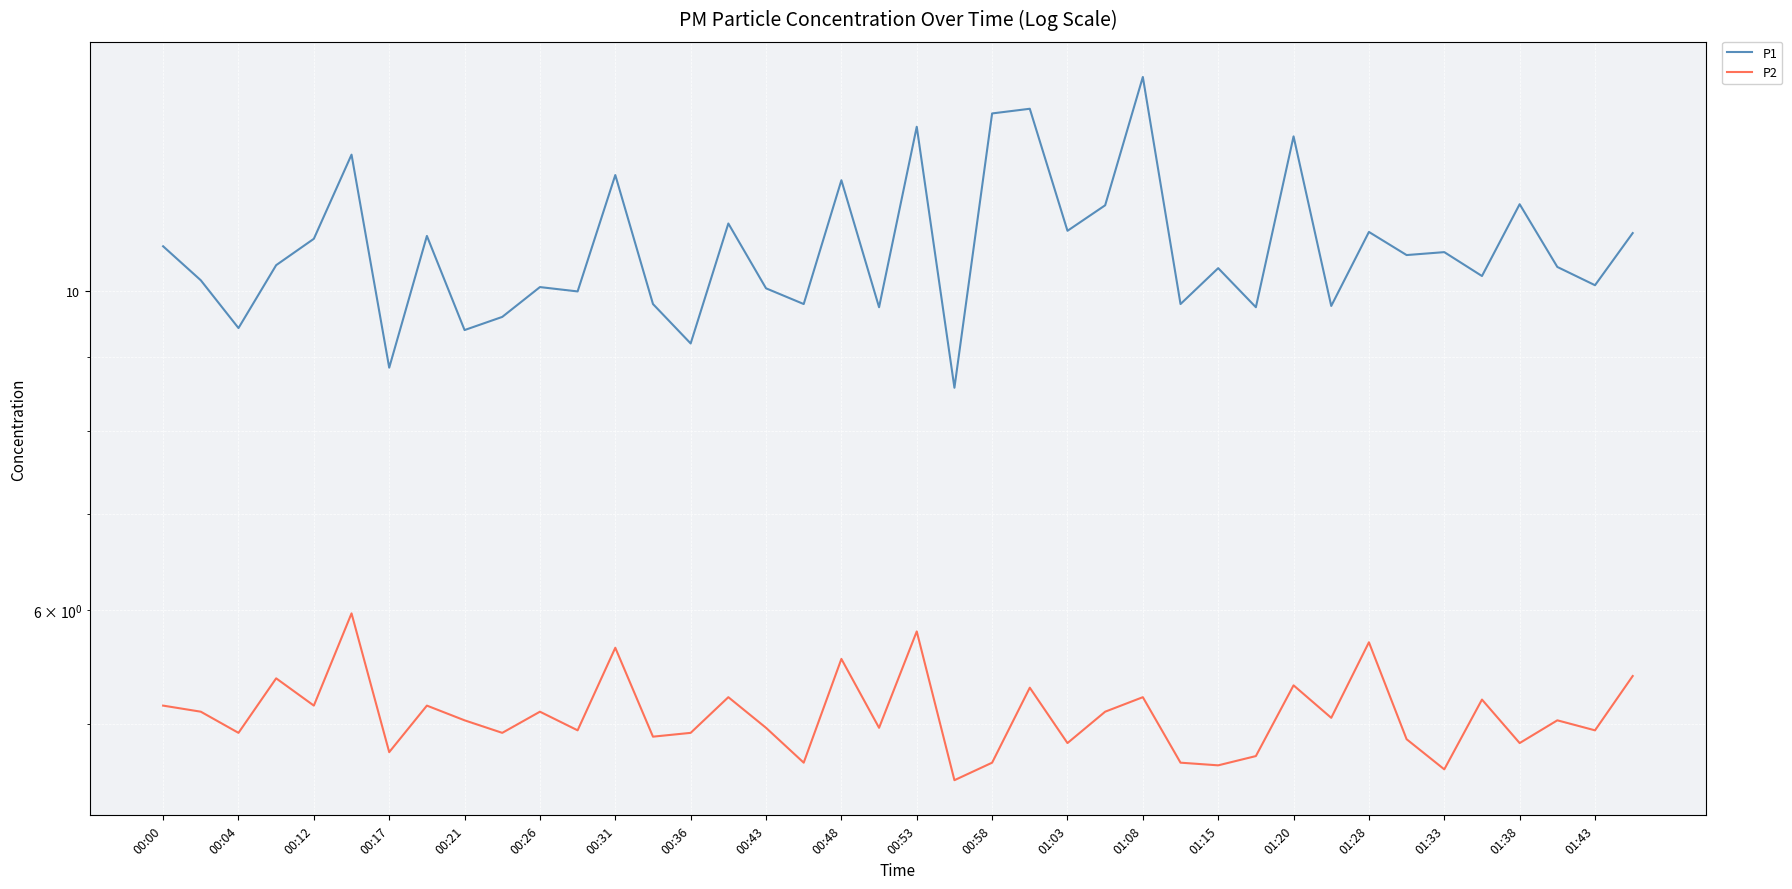

List the series in order of their overall mean, highest first.

P1, P2